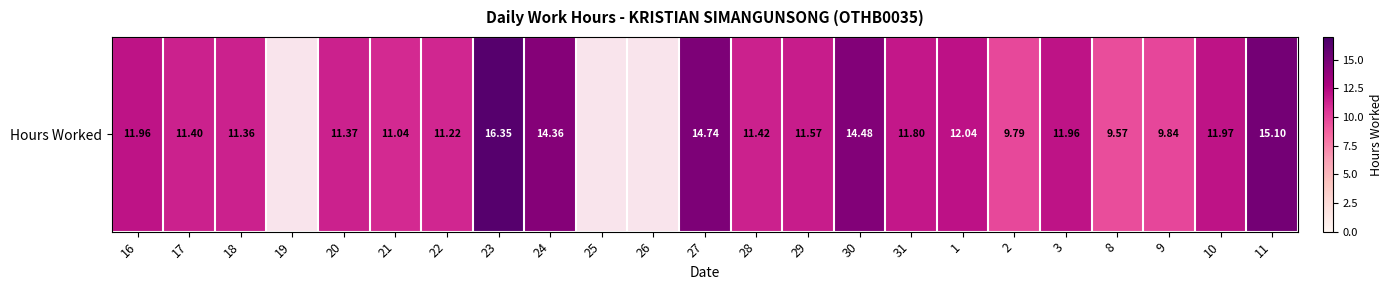

Which label corresponds to the largest value in the chart?

23